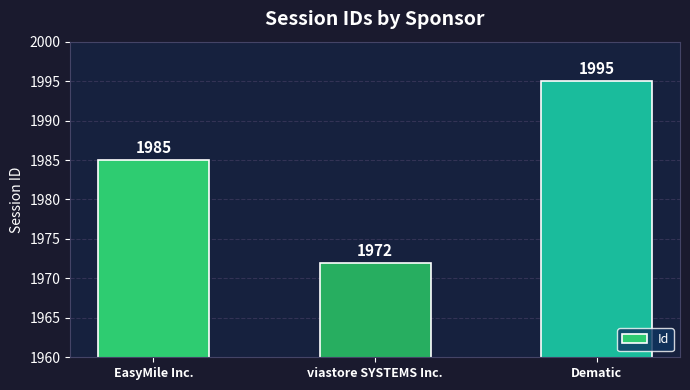

How many values are below 1985?

1